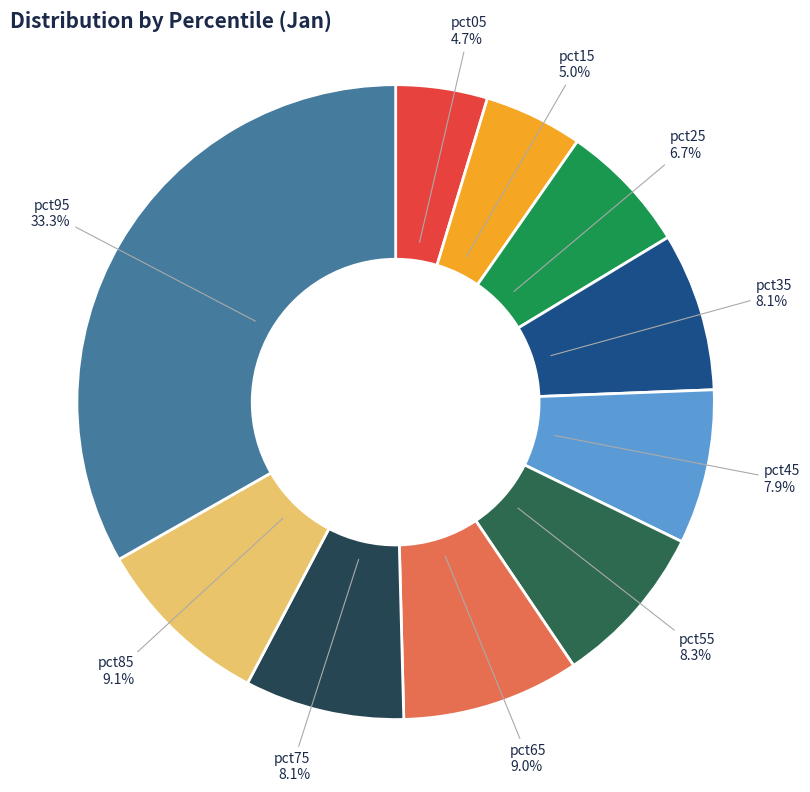

What is the largest slice in the pie chart?

pct95